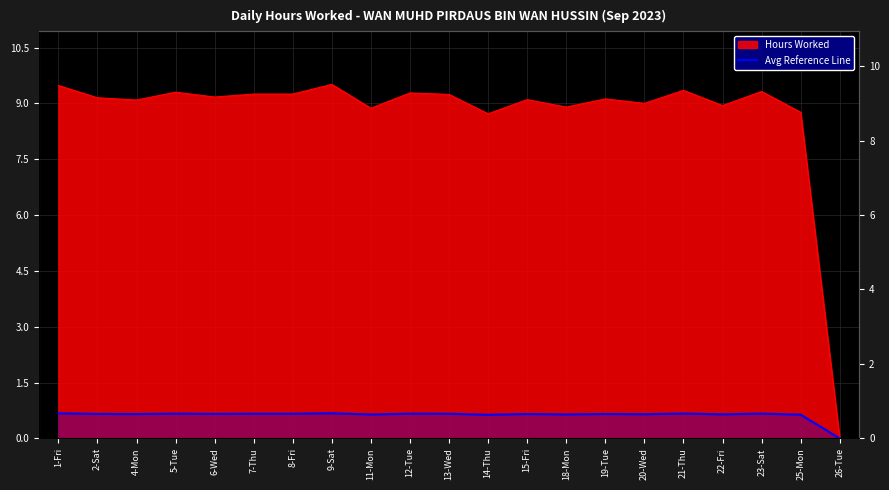

Where is the first local minimum?

4-Mon